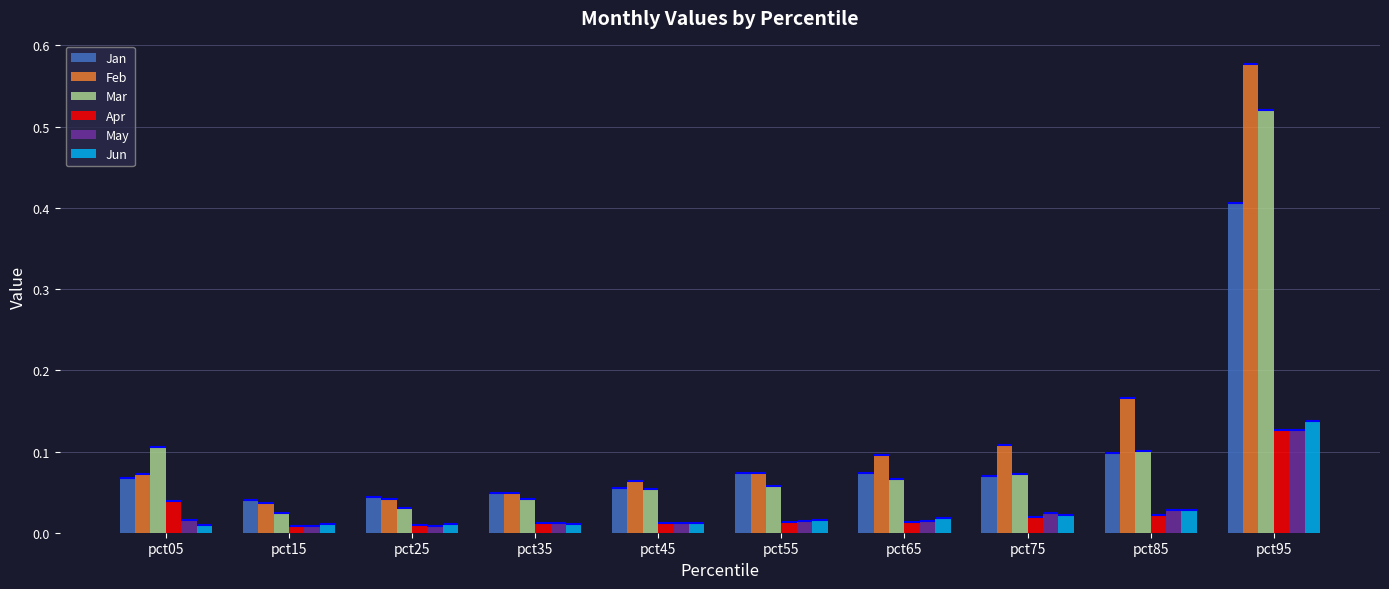

What are all the series names shown in the legend?

Jan, Feb, Mar, Apr, May, Jun